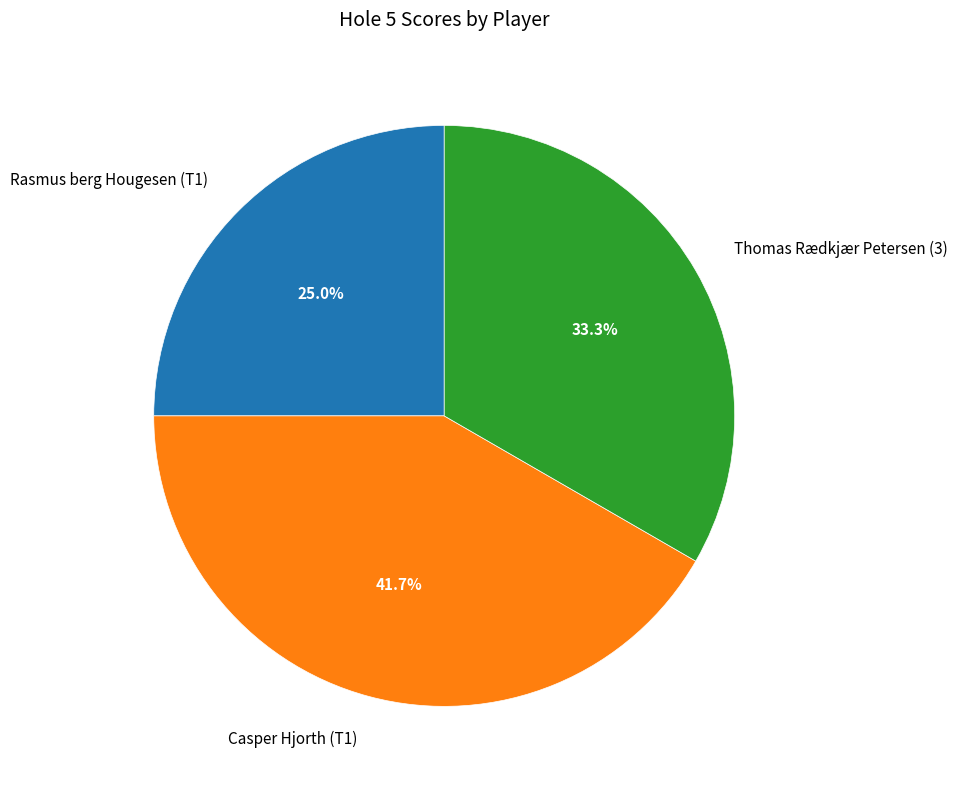

To the nearest percent, what percentage of the pie is Thomas Rædkjær Petersen (3)?

33%